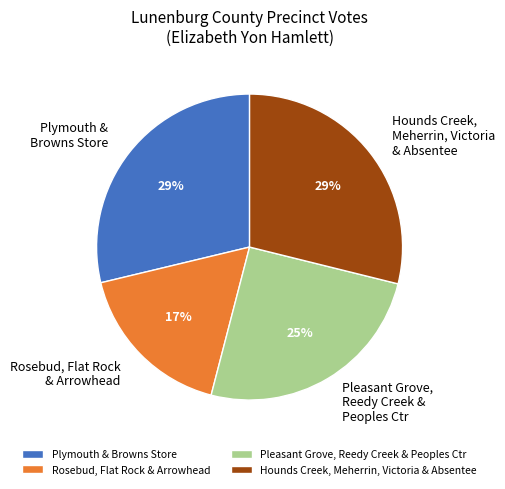

True or false: Plymouth & Browns Store accounts for 29% of the total.

True